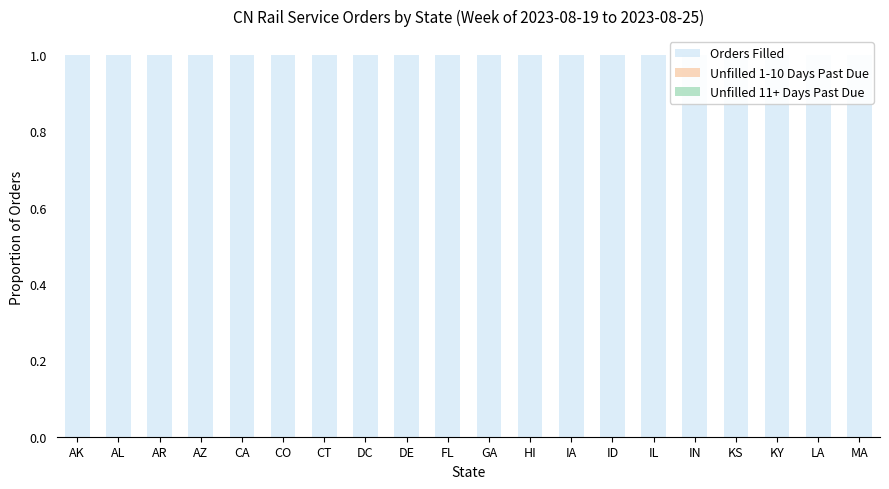

Reading left to right, what are all the values shown in this chart?

Orders Filled: AK=1	AL=1	AR=1	AZ=1	CA=1	CO=1	CT=1	DC=1	DE=1	FL=1	GA=1	HI=1	IA=1	ID=1	IL=1	IN=1	KS=1	KY=1	LA=1	MA=1
Unfilled 1-10 Days Past Due: AK=0	AL=0	AR=0	AZ=0	CA=0	CO=0	CT=0	DC=0	DE=0	FL=0	GA=0	HI=0	IA=0	ID=0	IL=0	IN=0	KS=0	KY=0	LA=0	MA=0
Unfilled 11+ Days Past Due: AK=0	AL=0	AR=0	AZ=0	CA=0	CO=0	CT=0	DC=0	DE=0	FL=0	GA=0	HI=0	IA=0	ID=0	IL=0	IN=0	KS=0	KY=0	LA=0	MA=0